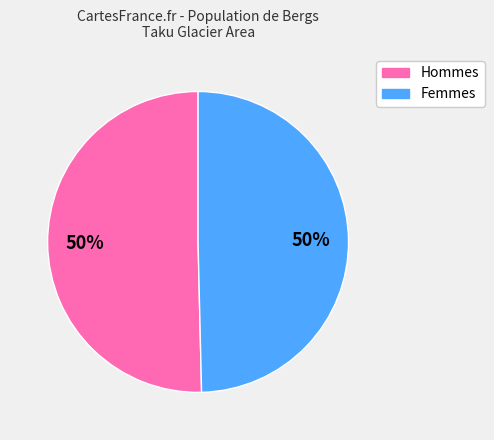

To the nearest percent, what is the average slice percentage?

50%